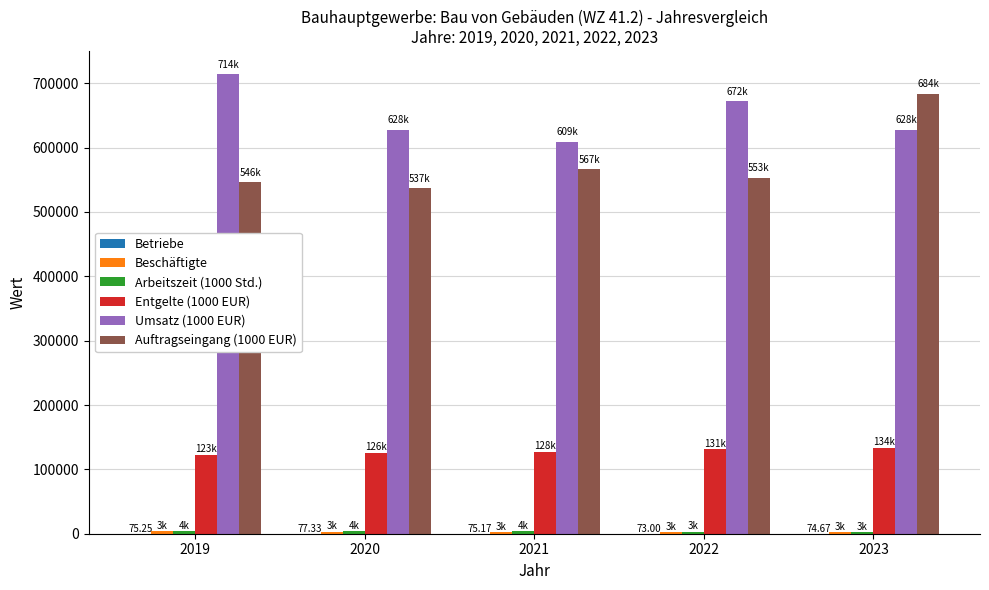

What is the sum of all Entgelte (1000 EUR) values?

641465.8